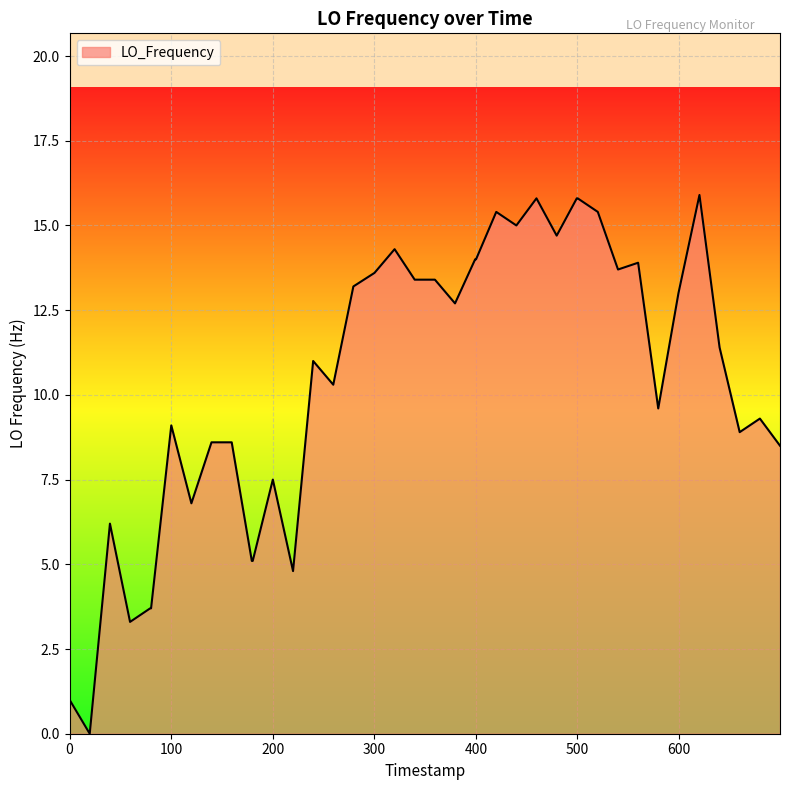

What is the difference between the maximum and minimum values?

15.9